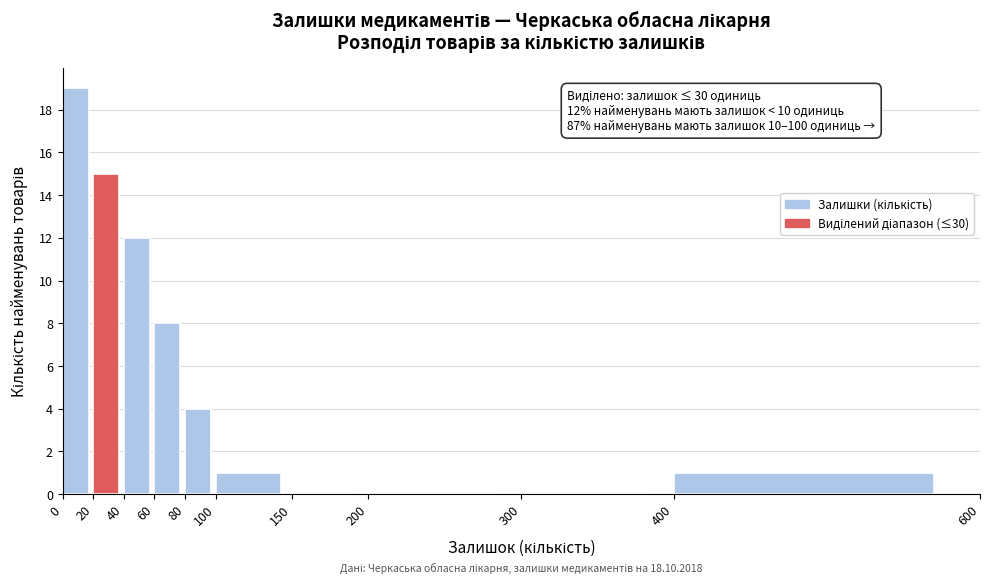

Over which range of the x-axis is the bar tallest?

0 to 20